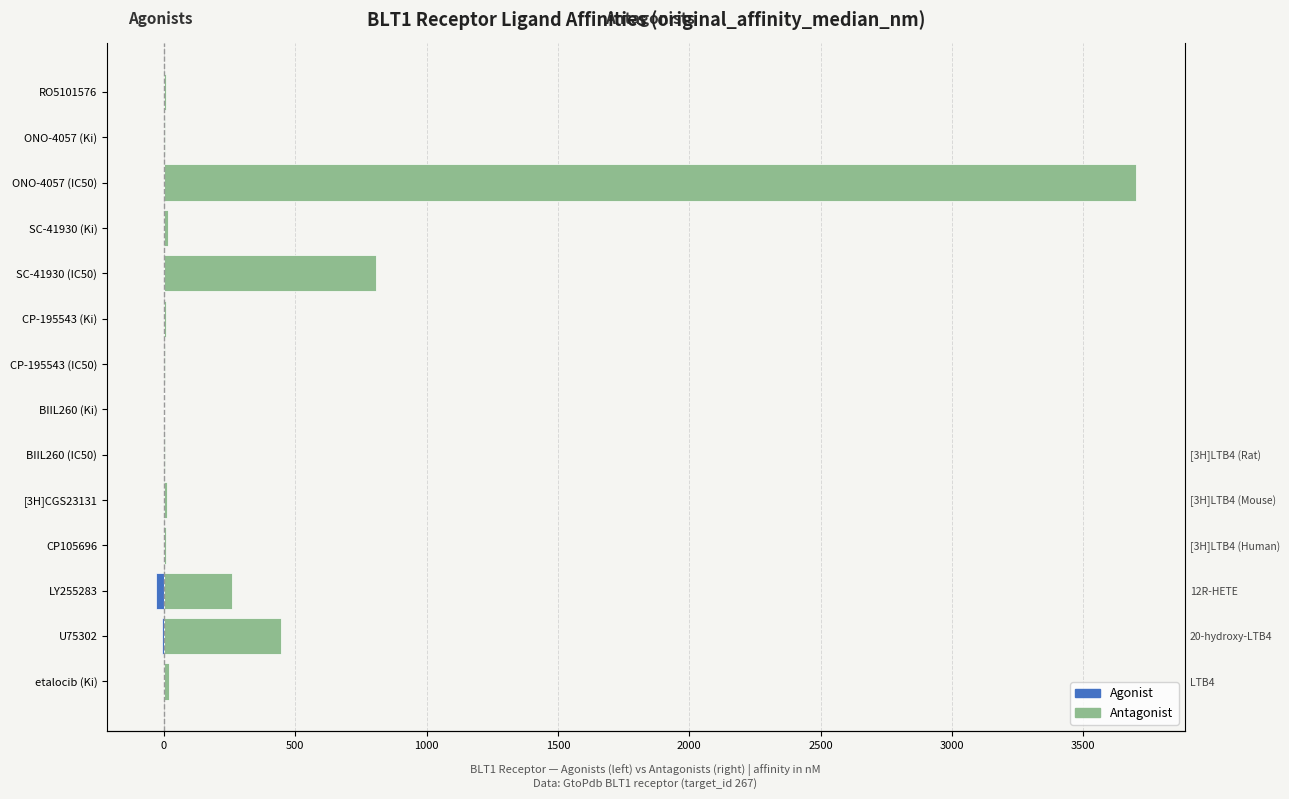

What is the difference between the maximum and minimum values in the Agonist series?

30.0